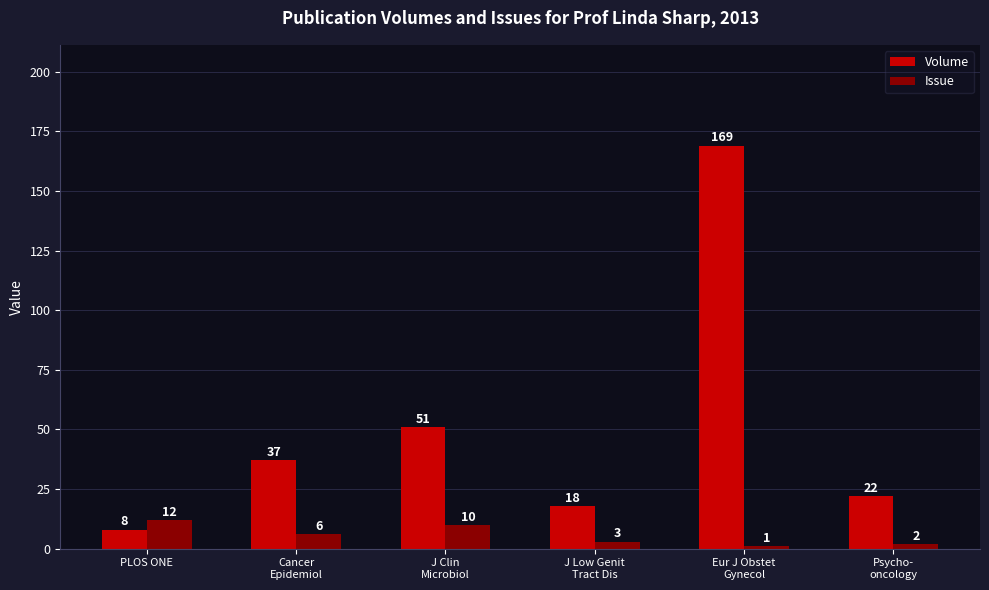

What is the label of the 5th bar from the left?

Eur J Obstet
Gynecol